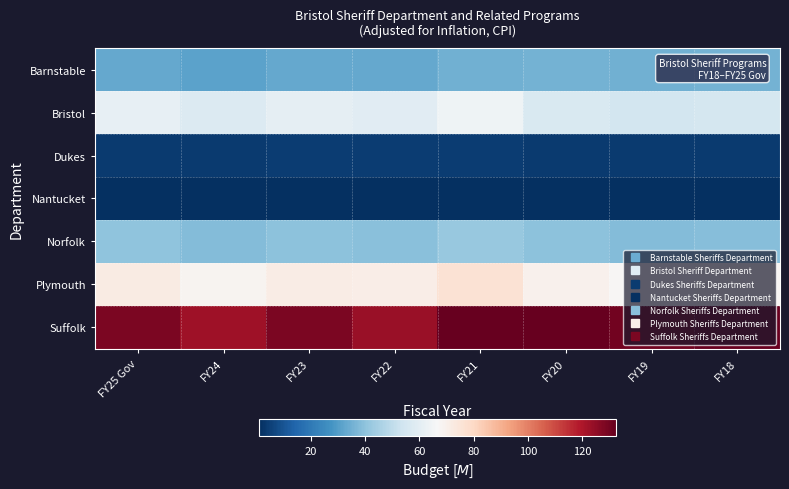

Which series has the widest spread of values?

Suffolk